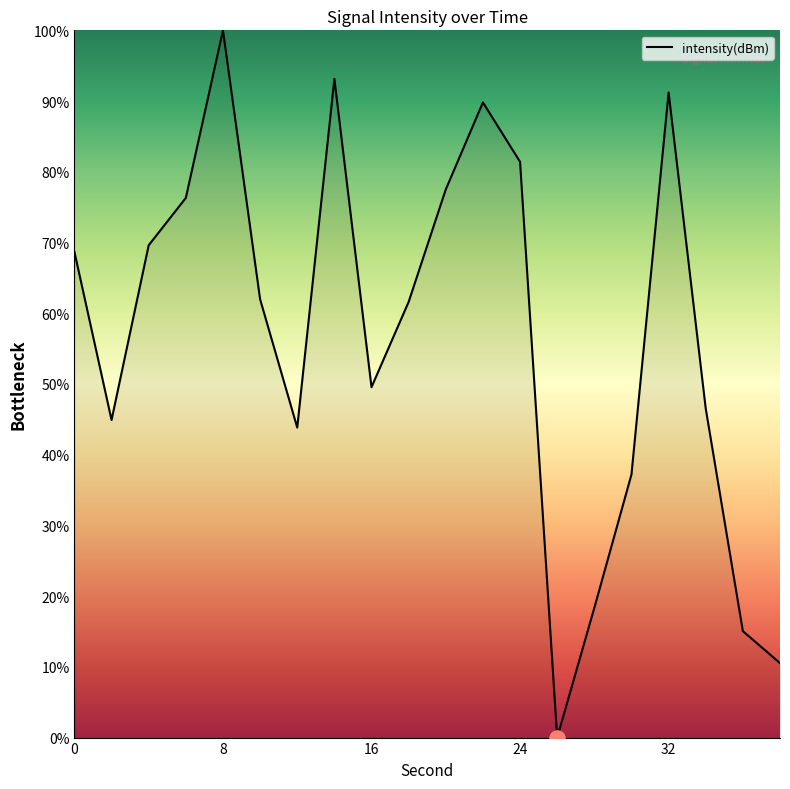

What is the difference between the maximum and minimum values?

100.0